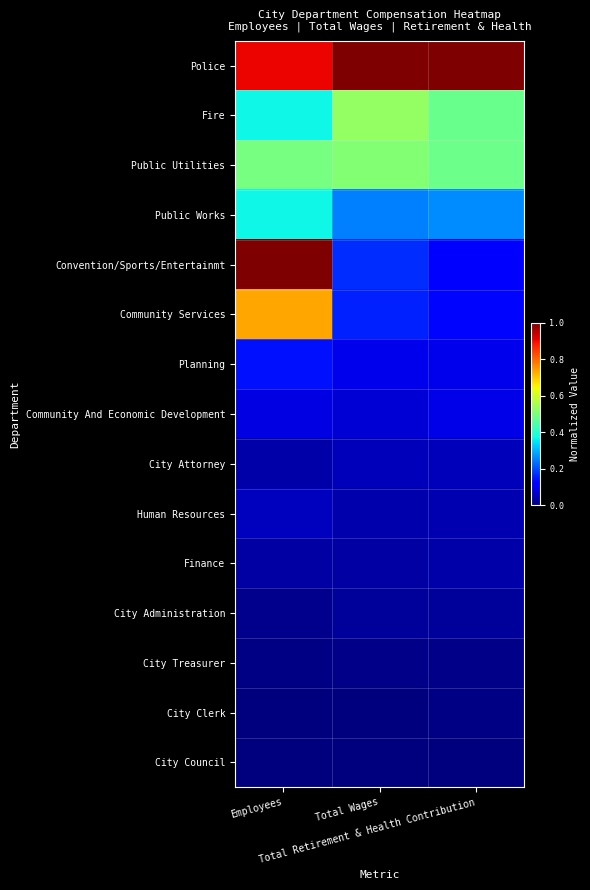

What is the spread (max minus min) of values at Total Wages?

1.0